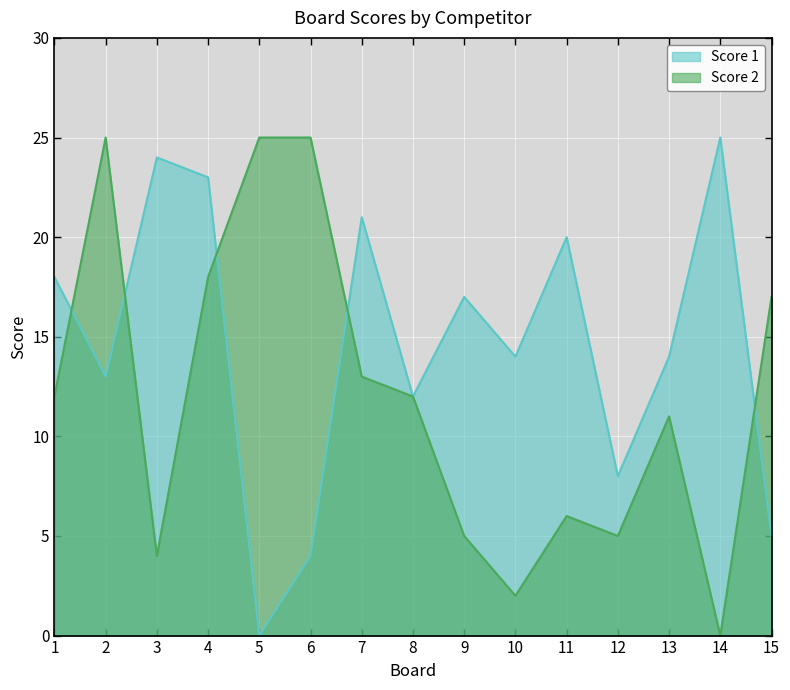

Rank the series at 8 from lowest to highest value.

Score 1, Score 2